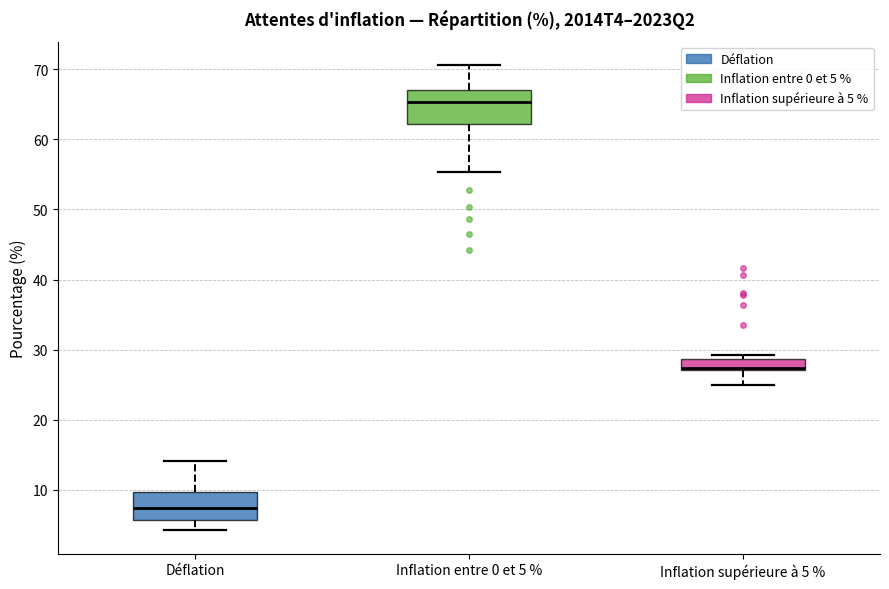

Which box has the highest median line?

Inflation entre 0 et 5 %